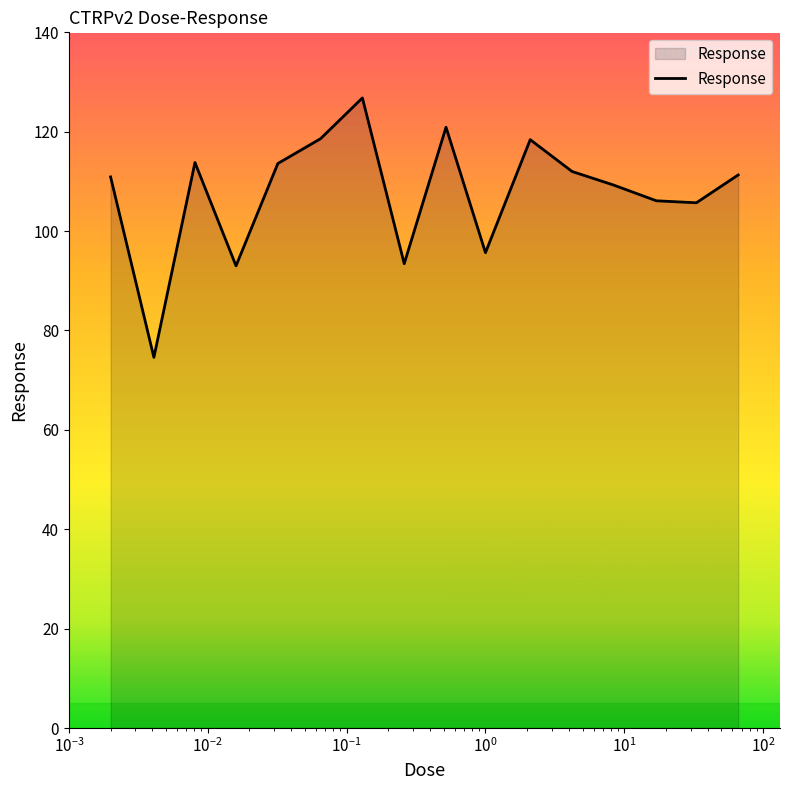

What is the greatest value displayed?

126.8